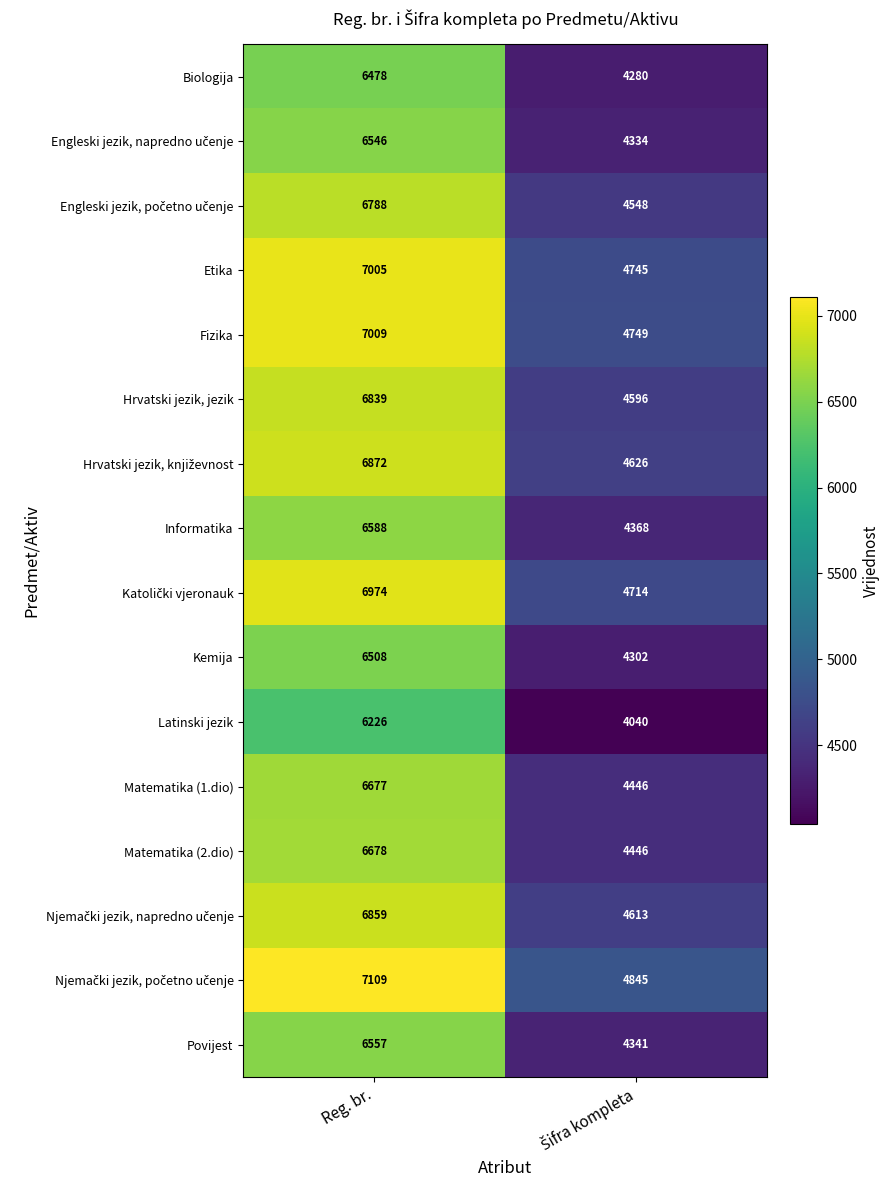

What is the smallest value displayed?

4040